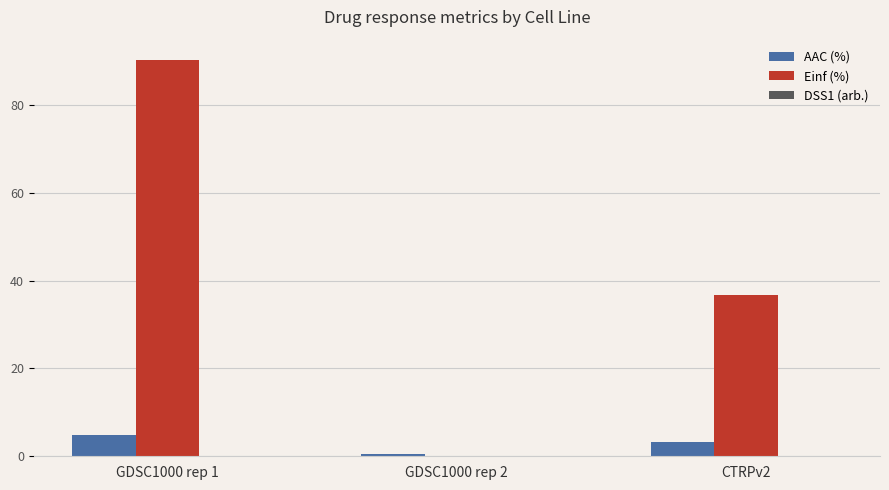

Are the bars grouped side by side (vs. stacked)?

Yes